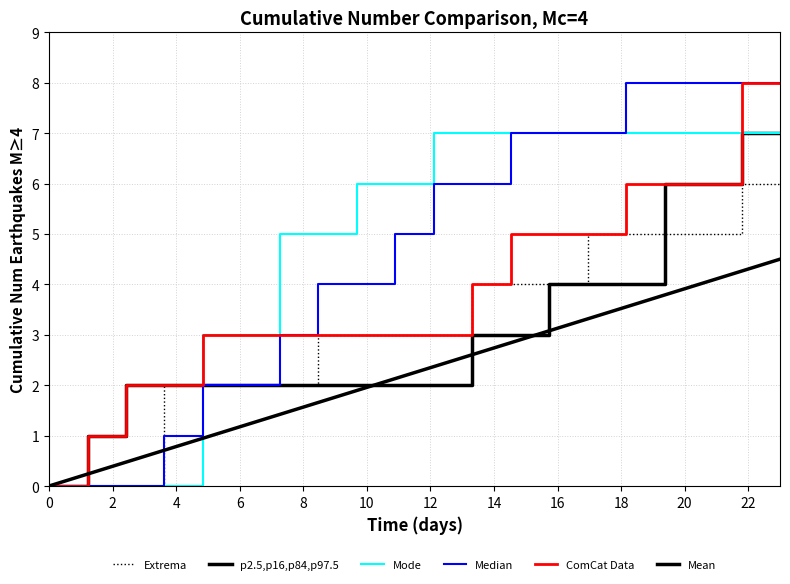

How many lines are shown in the chart?

6